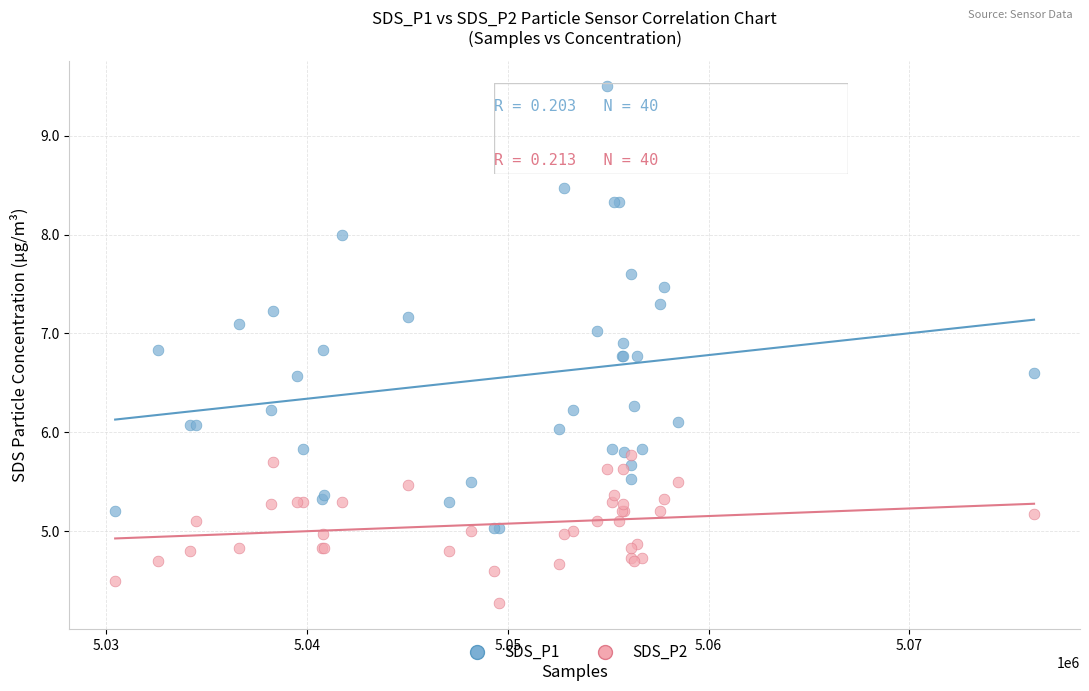

What are all the series names shown in the legend?

SDS_P1, SDS_P2